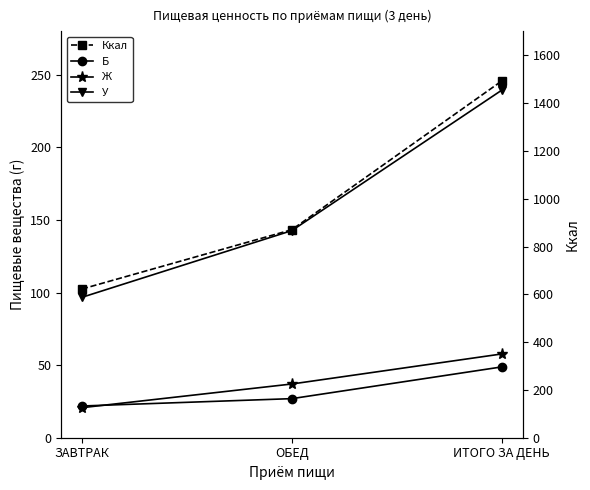

Reading left to right, what are all the values shown in this chart?

Б: ЗАВТРАК=21.9	ОБЕД=26.9	ИТОГО ЗА ДЕНЬ=48.8
Ж: ЗАВТРАК=20.7	ОБЕД=37.0	ИТОГО ЗА ДЕНЬ=57.7
У: ЗАВТРАК=96.8	ОБЕД=142.7	ИТОГО ЗА ДЕНЬ=239.5
Ккал: ЗАВТРАК=622.2	ОБЕД=870.3	ИТОГО ЗА ДЕНЬ=1492.5